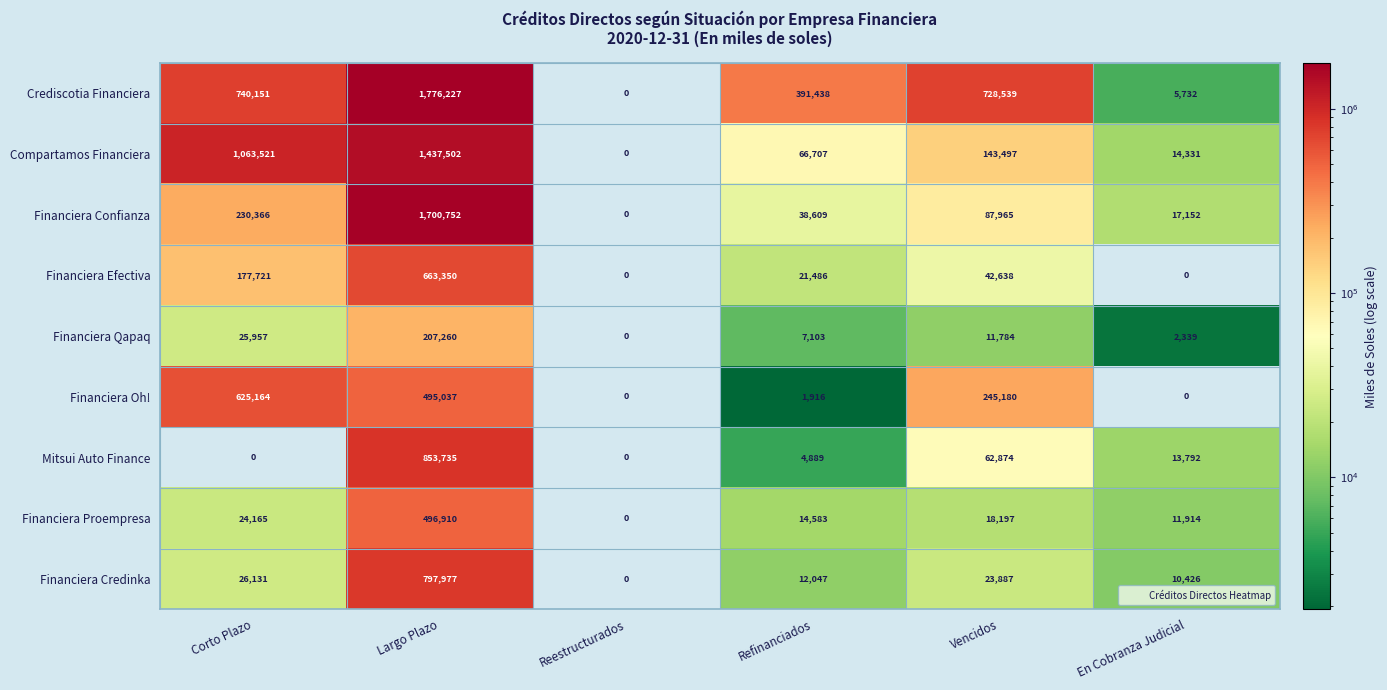

What is the total value across all series at En Cobranza Judicial?

75686